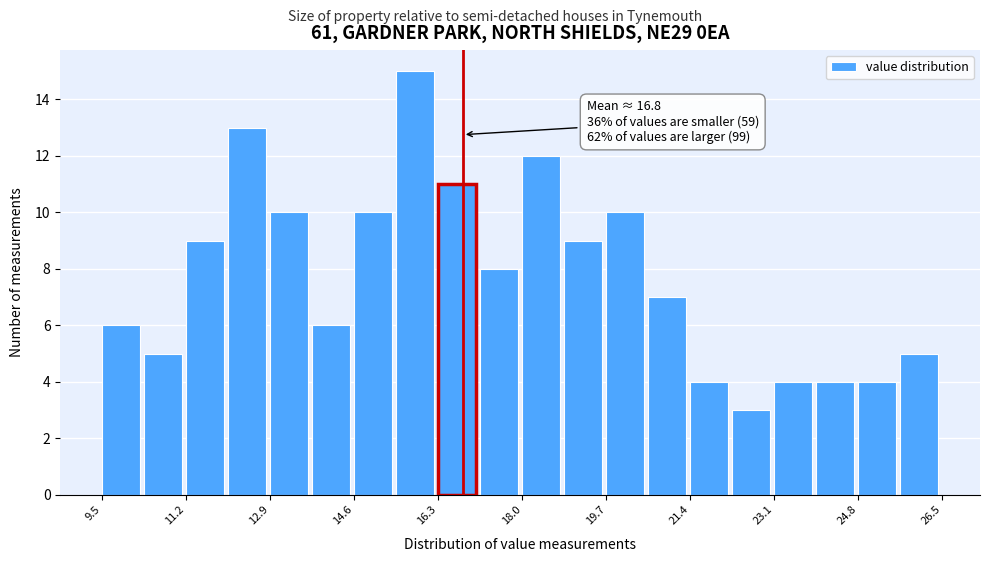

Over which range of the x-axis is the bar tallest?

15.45 to 16.30